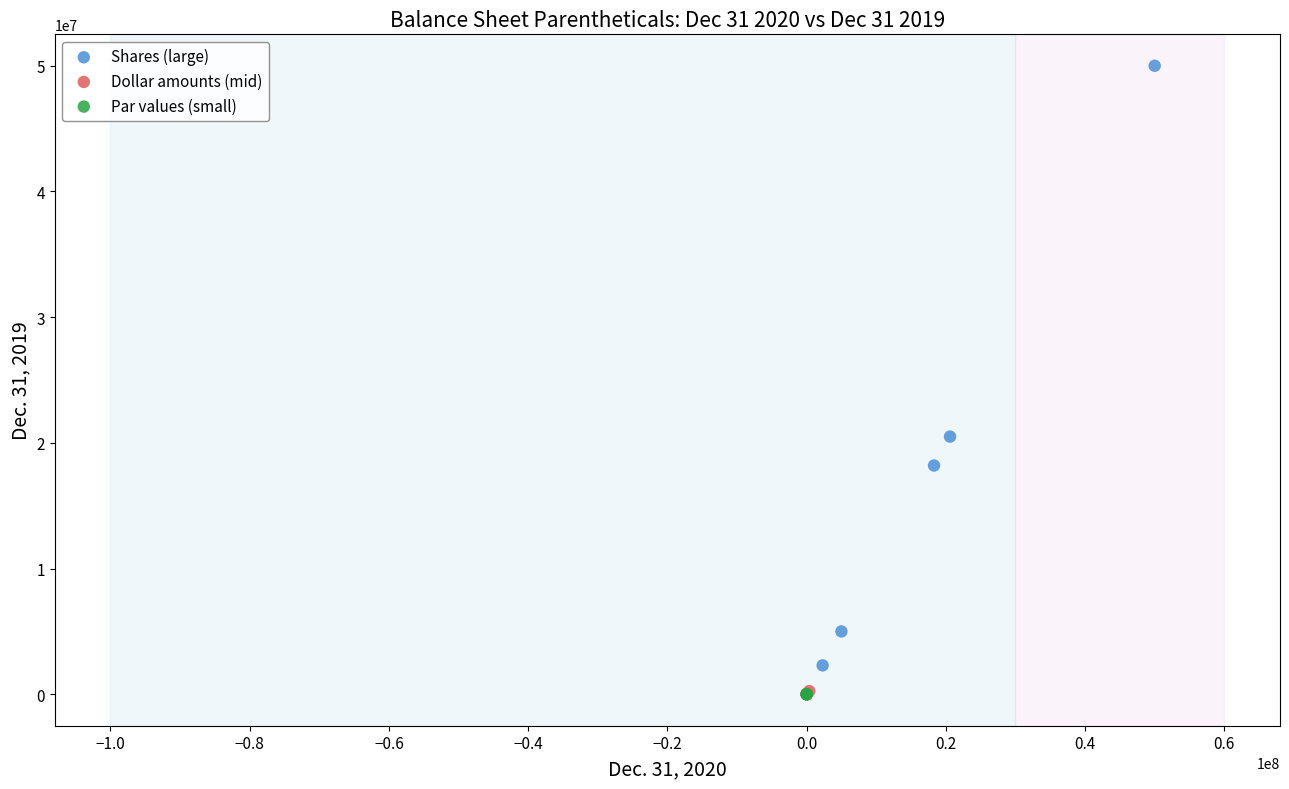

Which series reaches the maximum Y coordinate?

Shares (large)